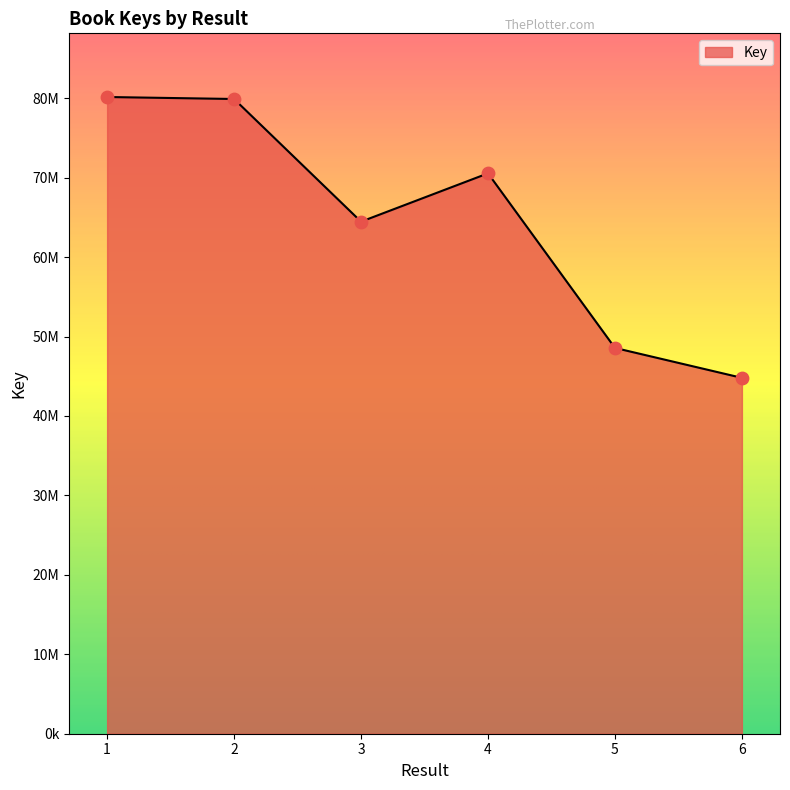

What is the ratio of the value at 3 to the value at 4?

0.9